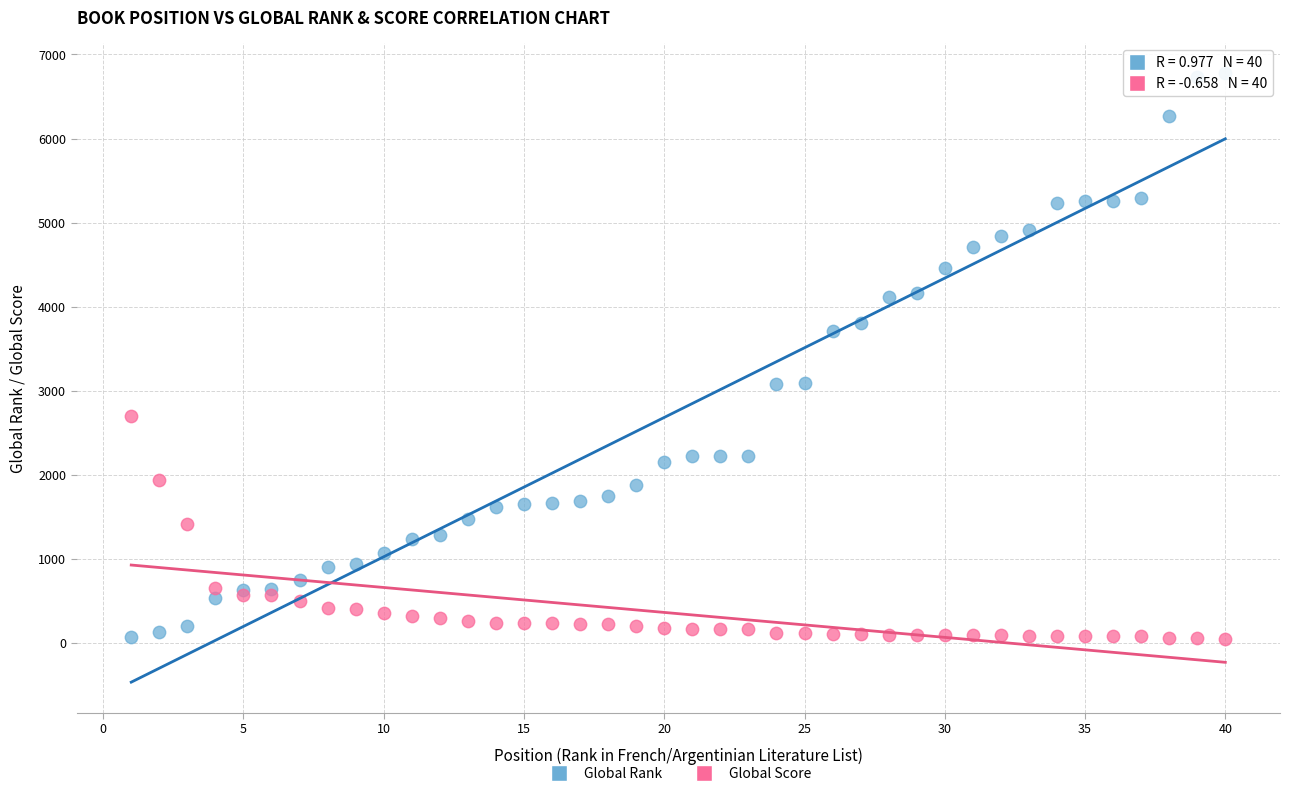

What is the X range (max minus min) for the scatter plot?

39